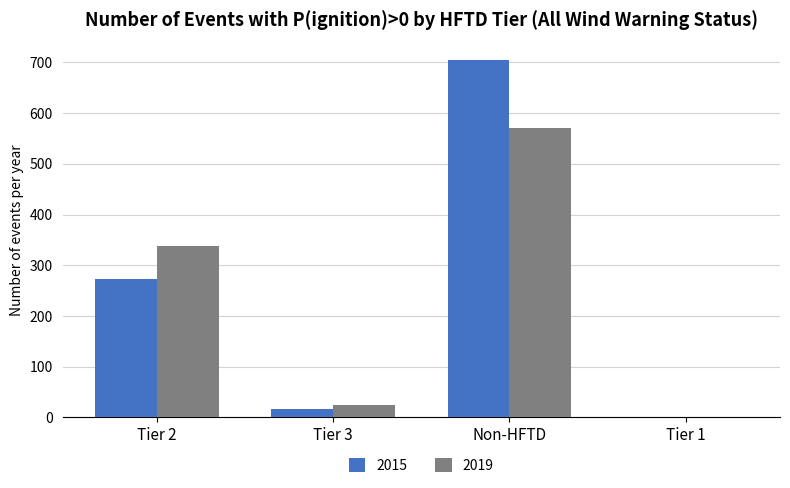

The 2019 series shows 444 at Tier 2. True or false?

False